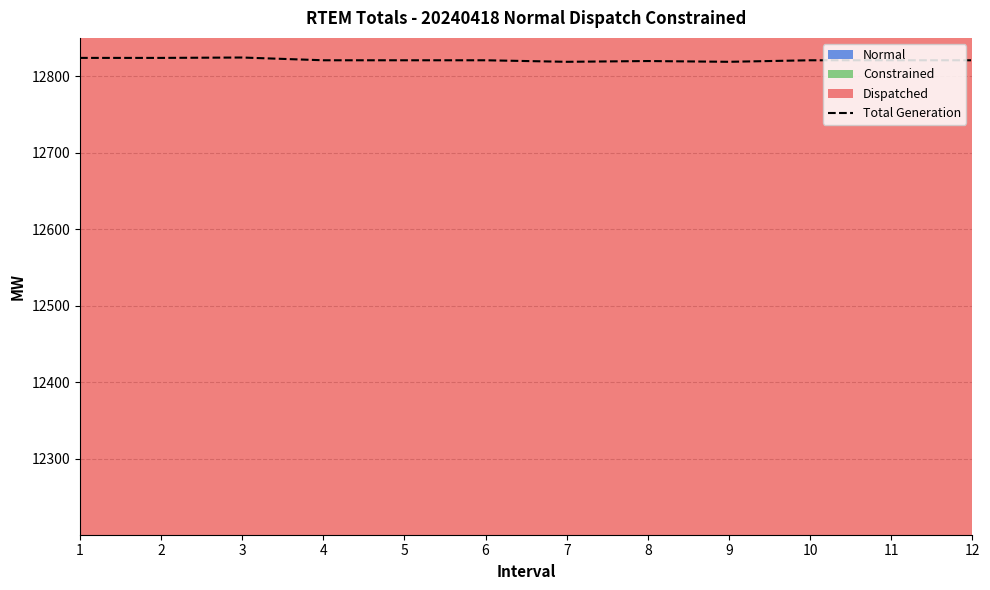

True or false: there are more than 1 points higher than both neighbors.

True